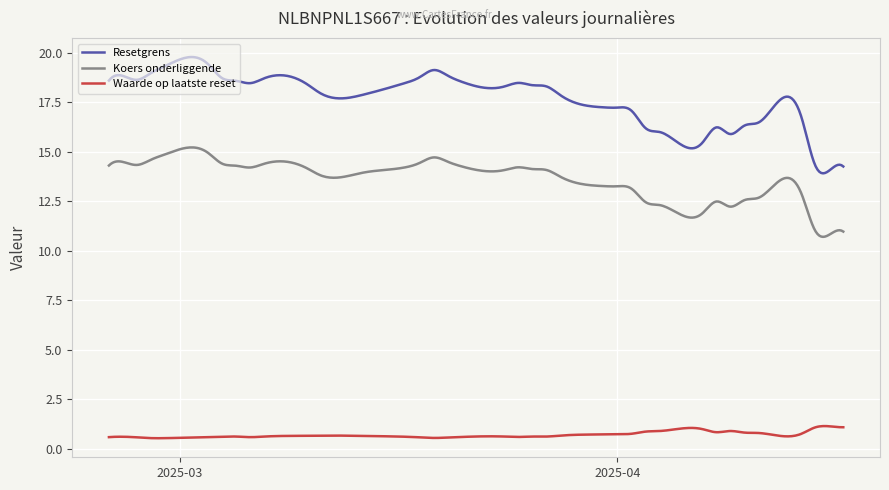

Rank the series by their average value, from lowest to highest.

Waarde op laatste reset, Koers onderliggende, Resetgrens